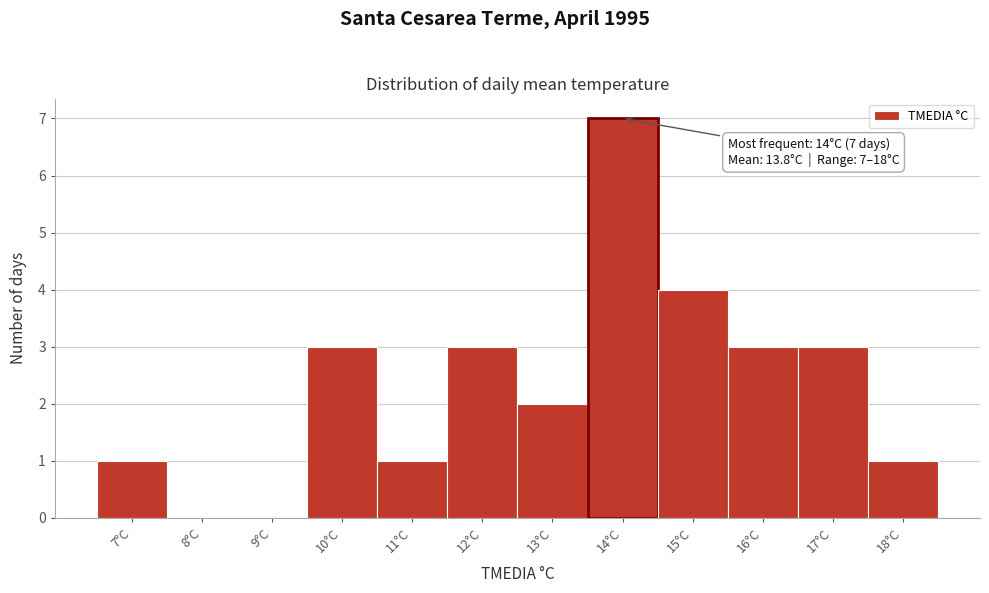

Over which range of the x-axis is the bar tallest?

13.5 to 14.5